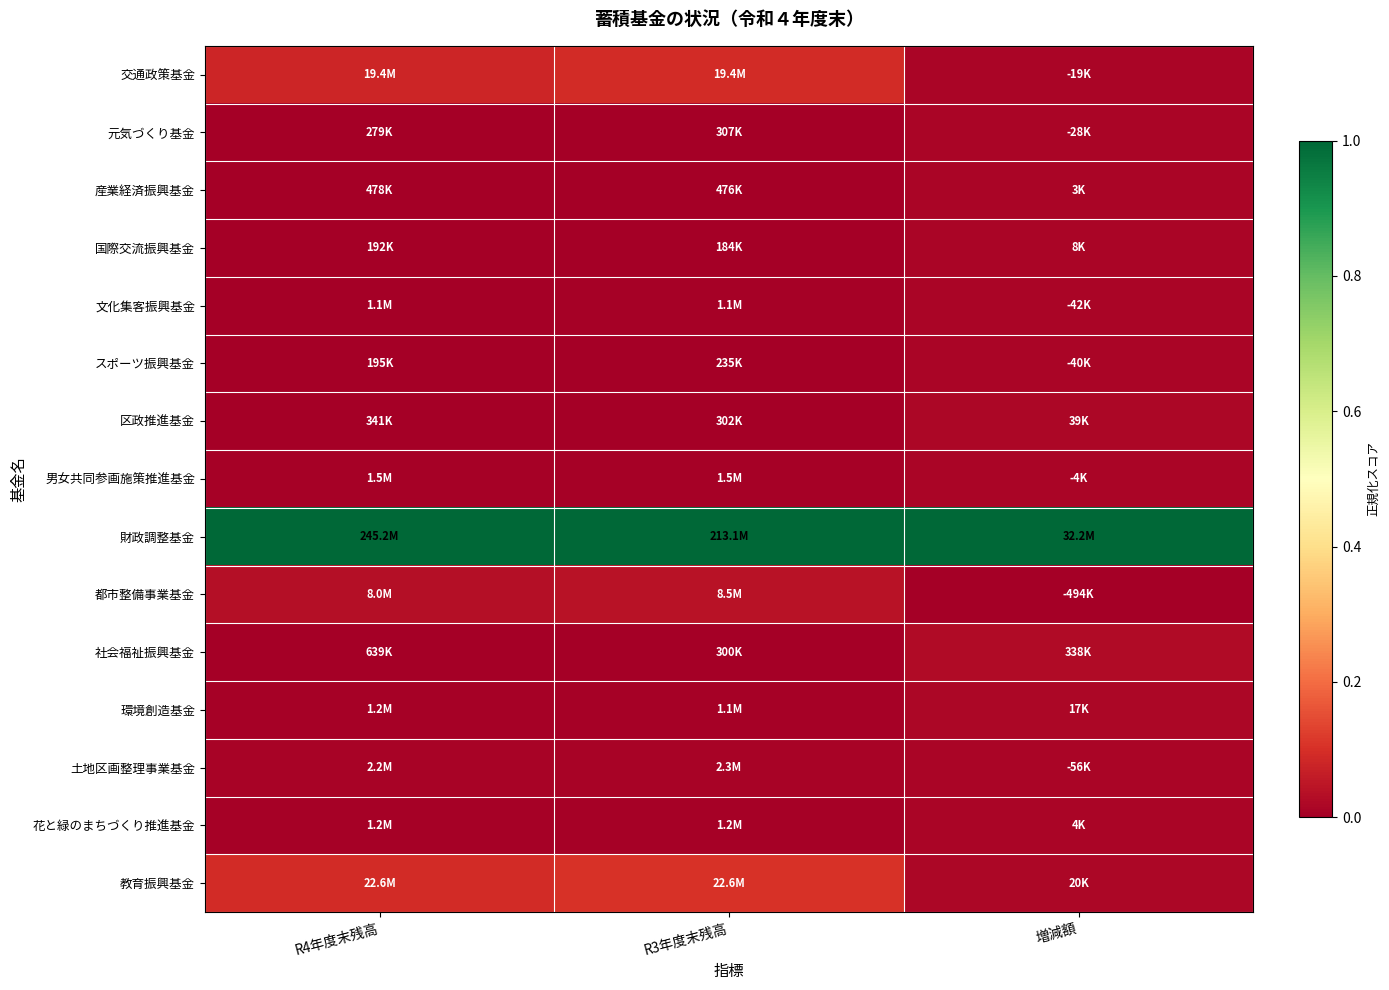

At which category is the sum across all series the highest?

R3年度末残高